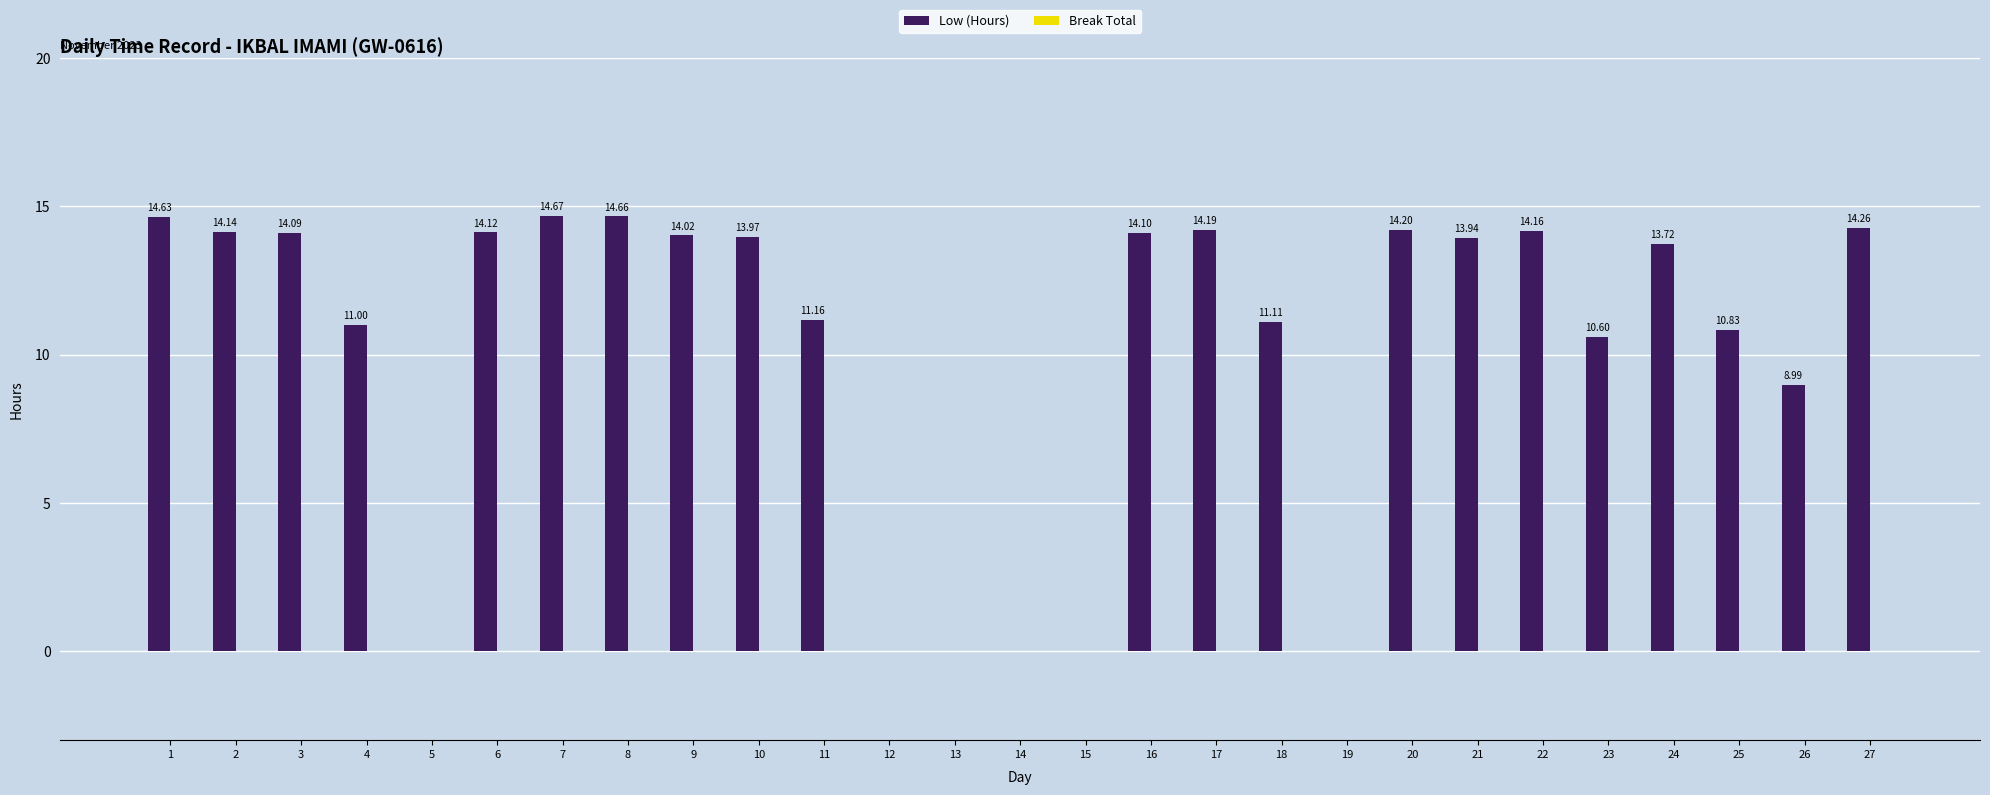

Between 11 and 26, which is larger?

11